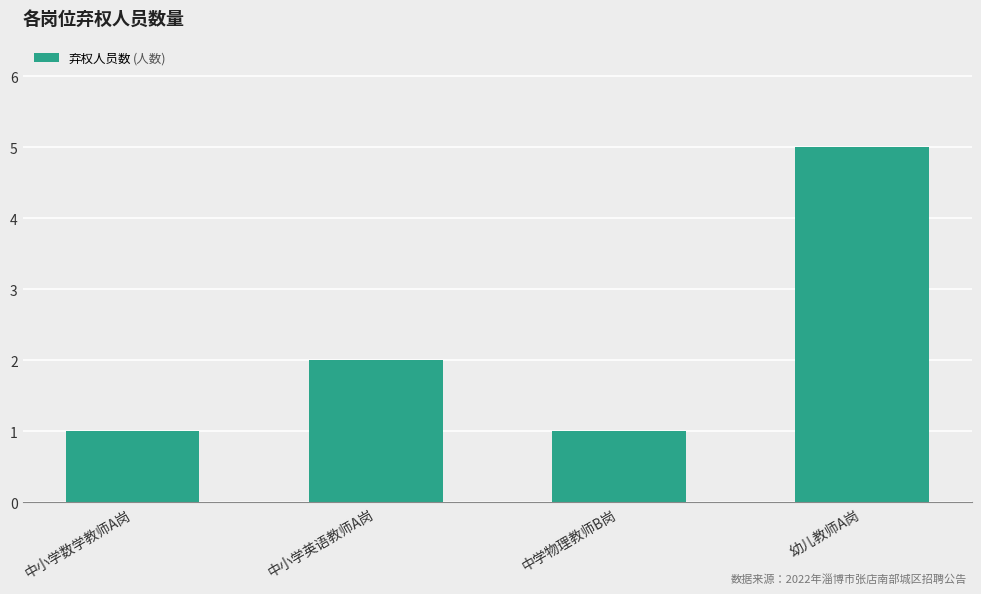

True or false: the data shows 1 at 中学物理教师B岗.

True